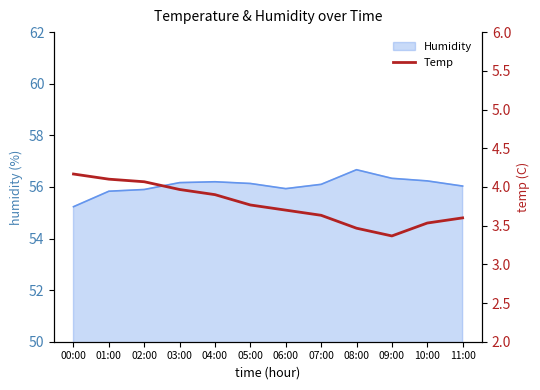

The value at 03:00 is 1.5. True or false?

False